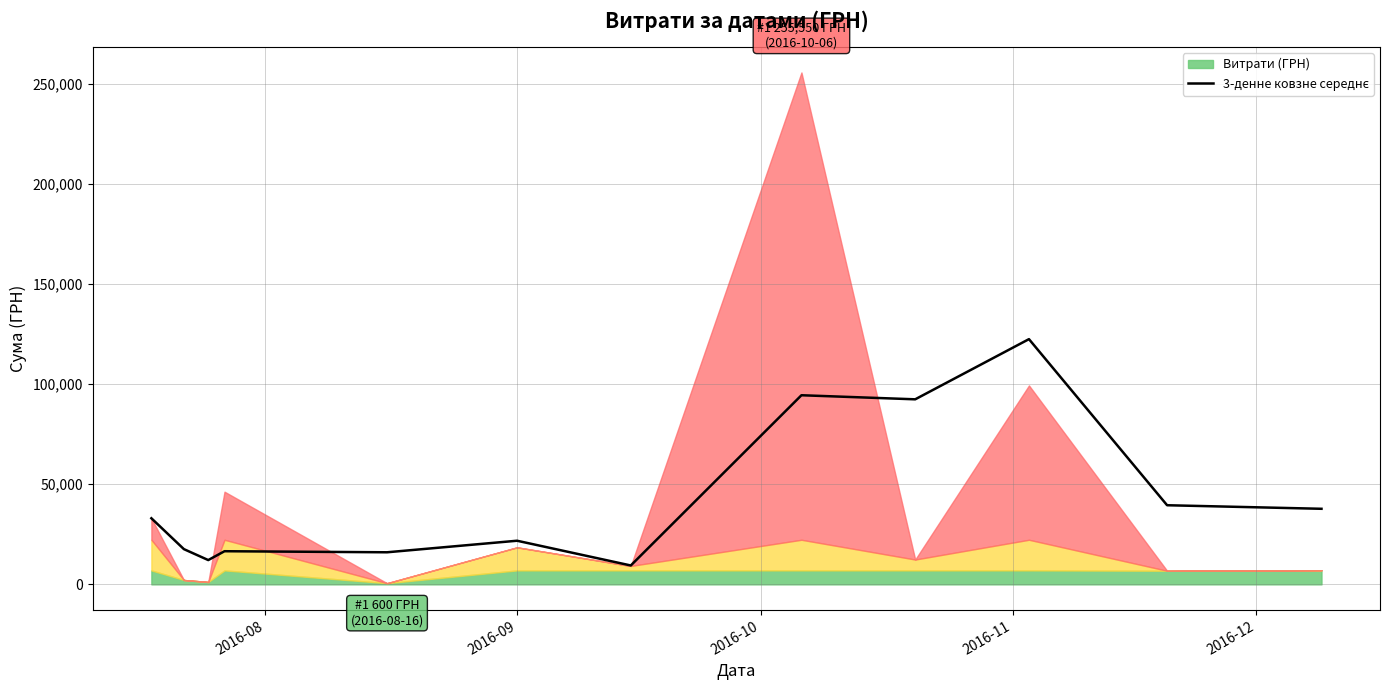

True or false: there are more than 2 points higher than both neighbors.

True